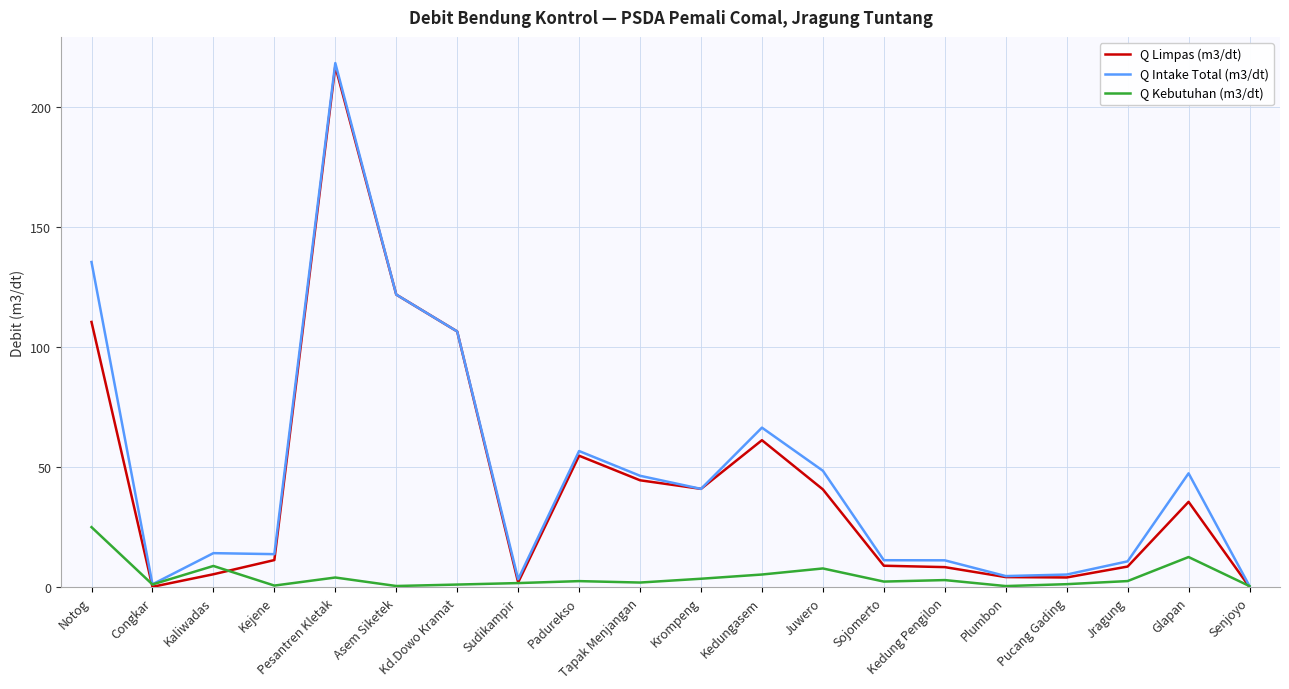

Is it true that Q Intake Total (m3/dt) equals 46.3 at Tapak Menjangan?

True